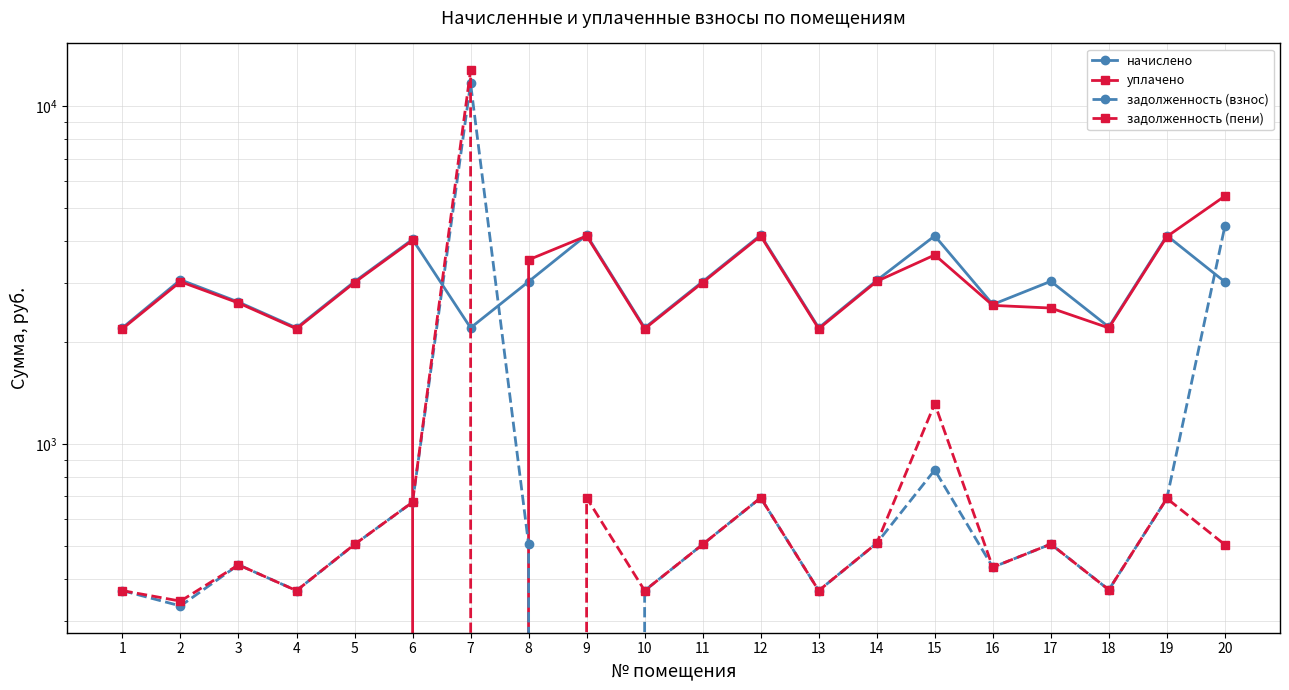

What is the value of the начислено point at the 2nd from the left?

3065.7